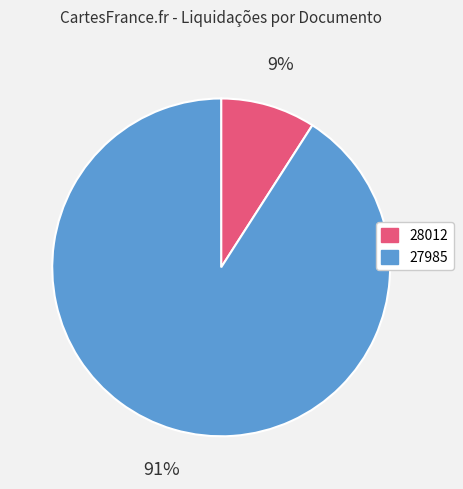

True or false: 28012 accounts for 9% of the total.

True